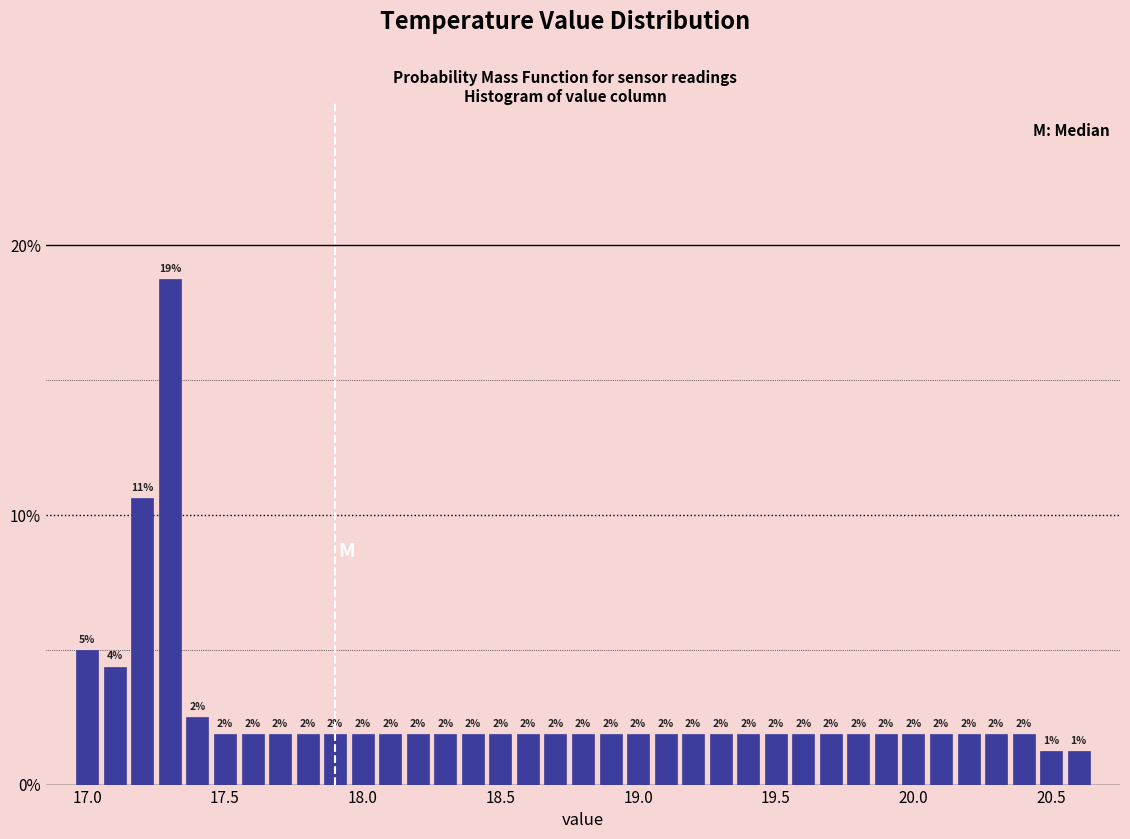

Read against the x-axis, roughly where is the centre of the tallest bar?

17.30